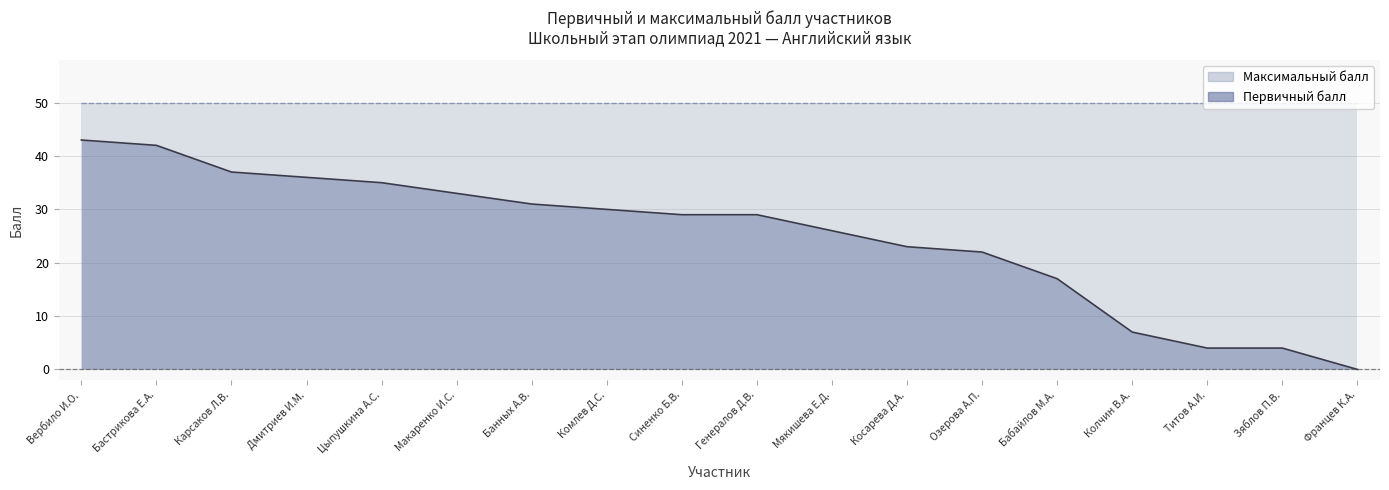

What is the average value?

25